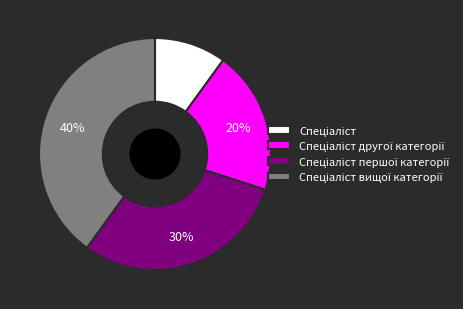

To the nearest percent, what is the difference between the largest and smallest slice percentages?

30%